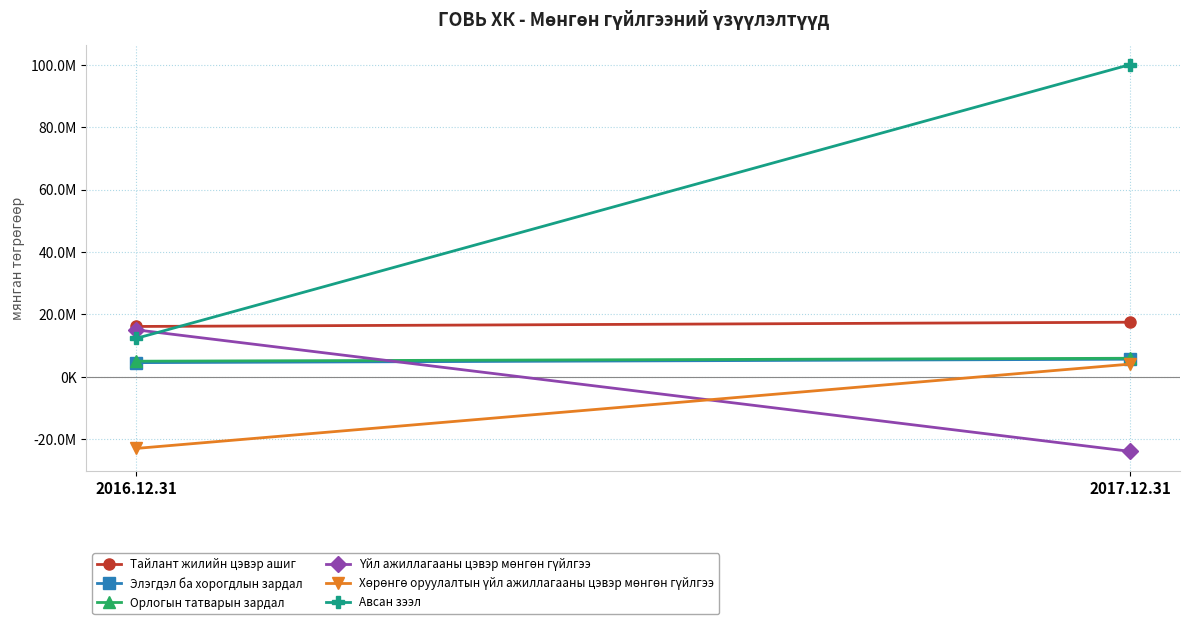

What value does the Орлогын татварын зардал series have at 2017.12.31?

5939277